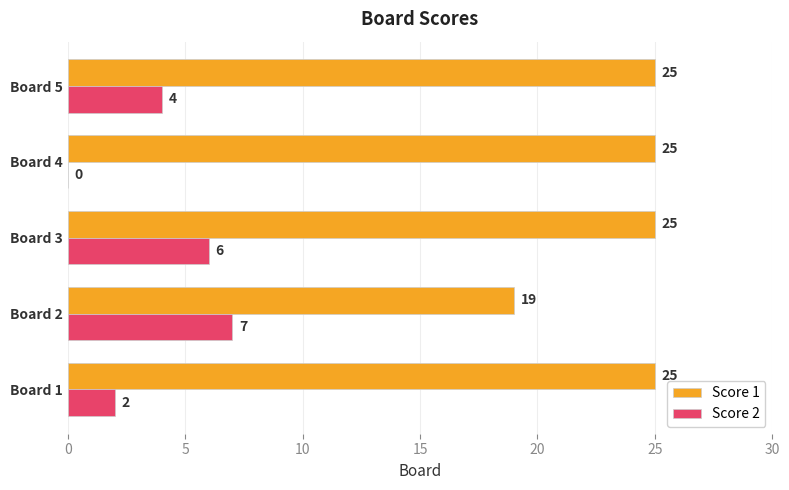

What is the sum of all Score 2 values?

19